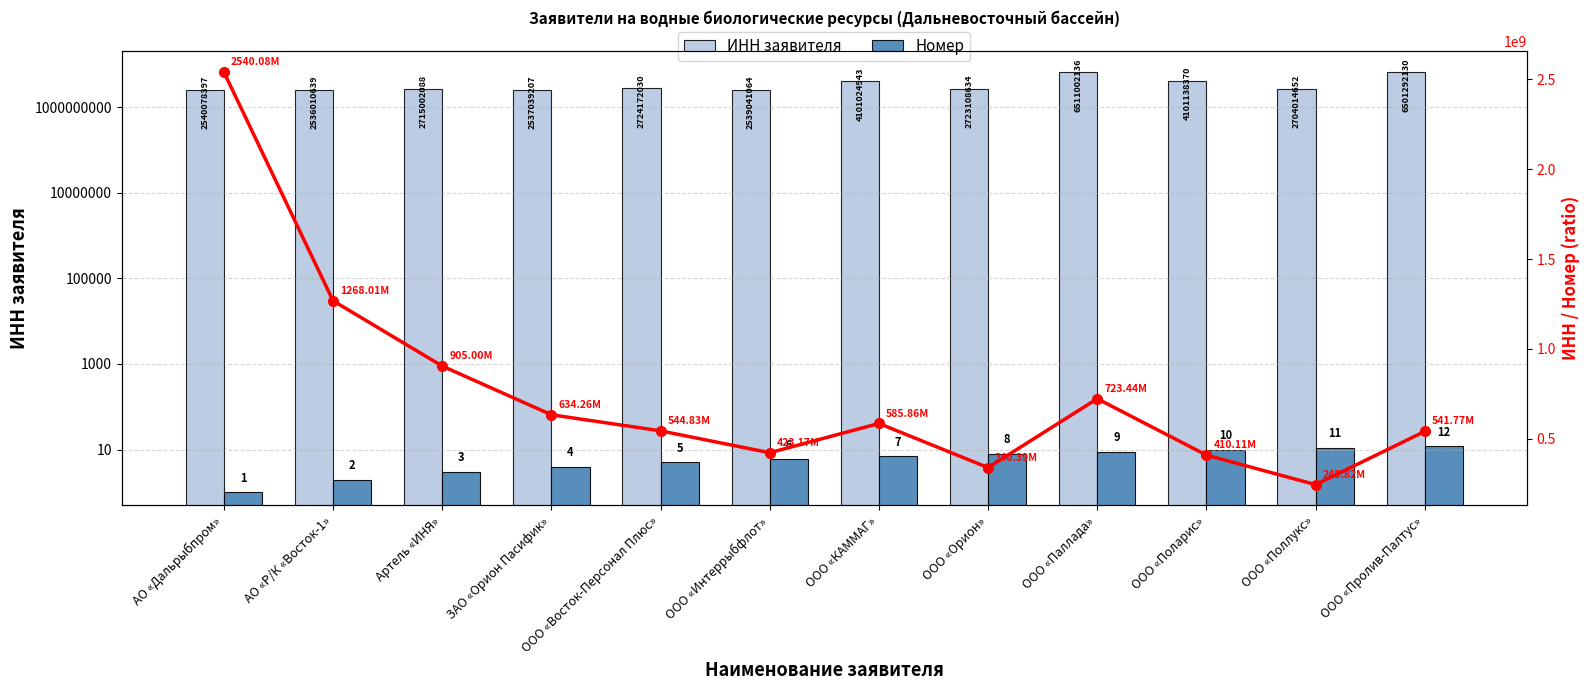

At which category does the chart reach its minimum across all series?

АО «Дальрыбпром»